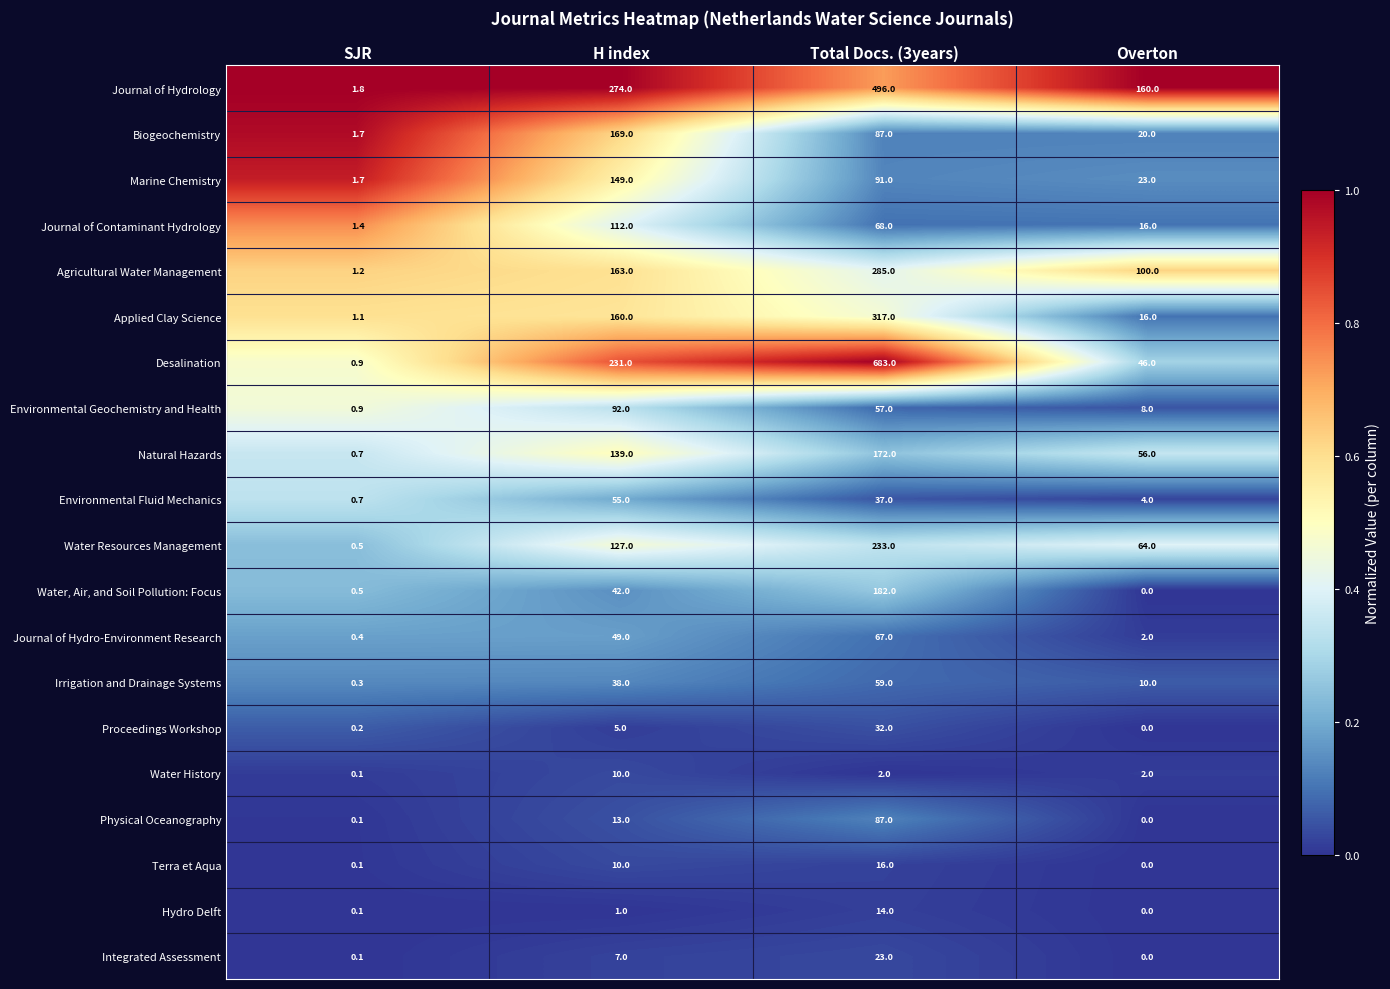

What value does the Agricultural Water Management series have at H index?

163.0